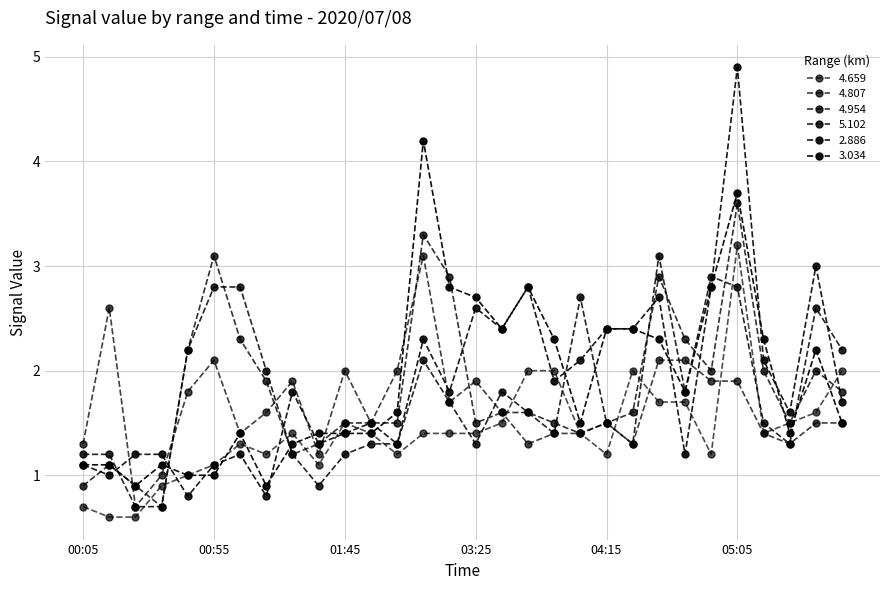

How many categories are shown in the chart?

30